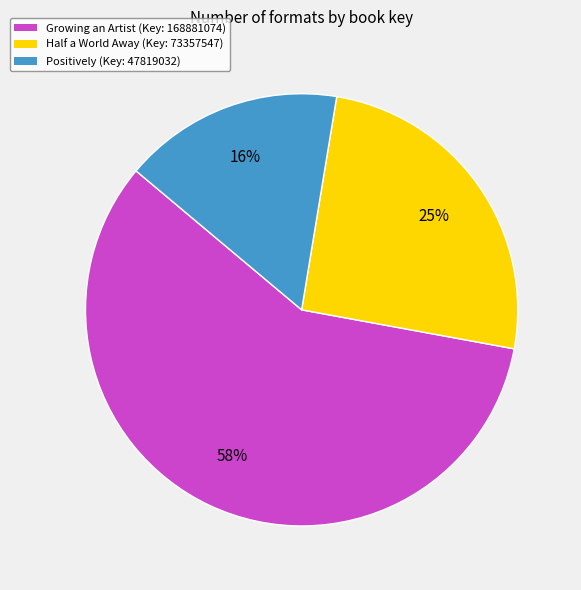

How many segments does this pie chart have?

3